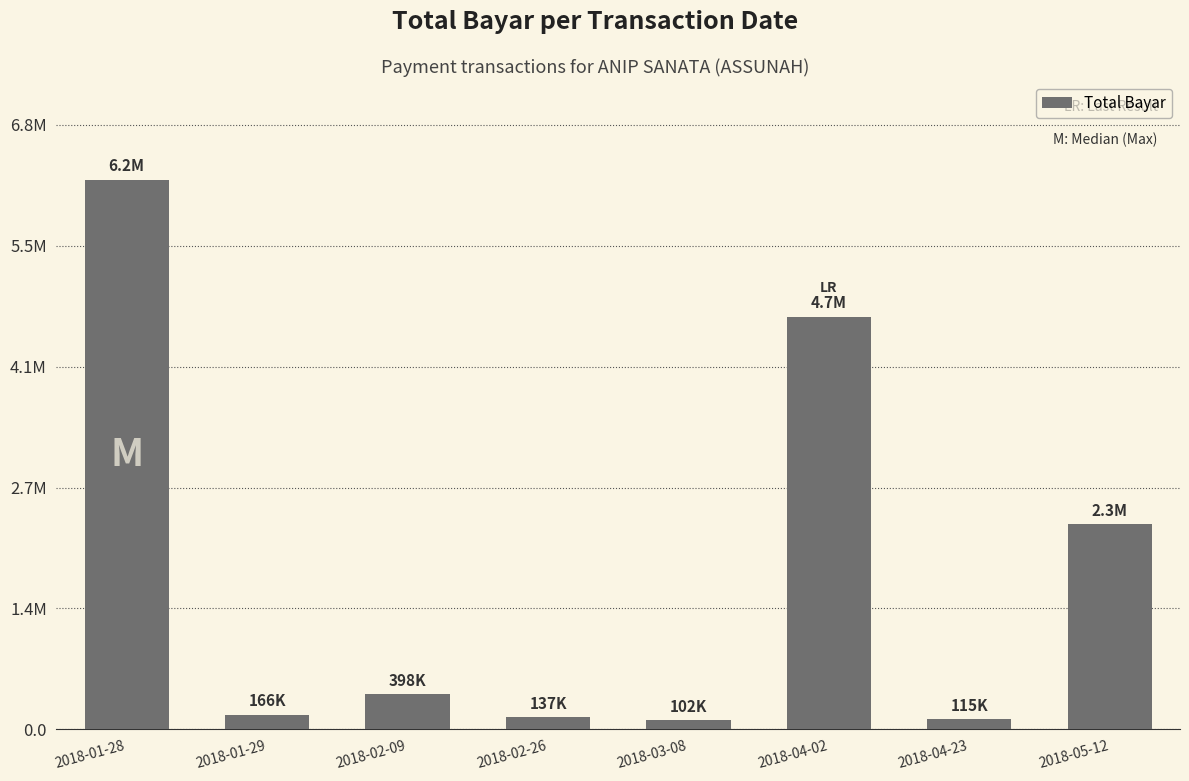

What is the change in value from 2018-01-28 to 2018-05-12?

-3892181